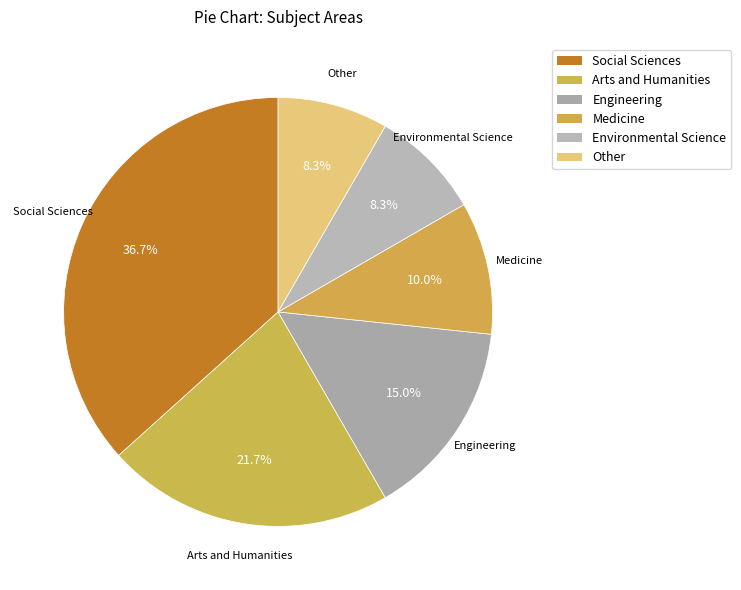

What is the total percentage of Environmental Science and Medicine?

18.3%